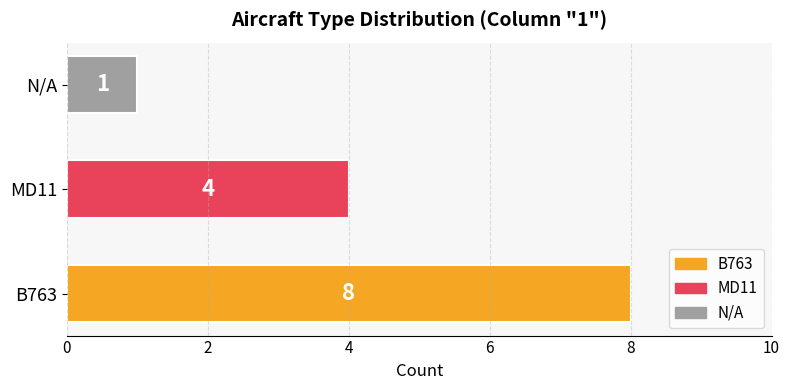

Reading left to right, list all the values displayed in this chart.

8	4	1